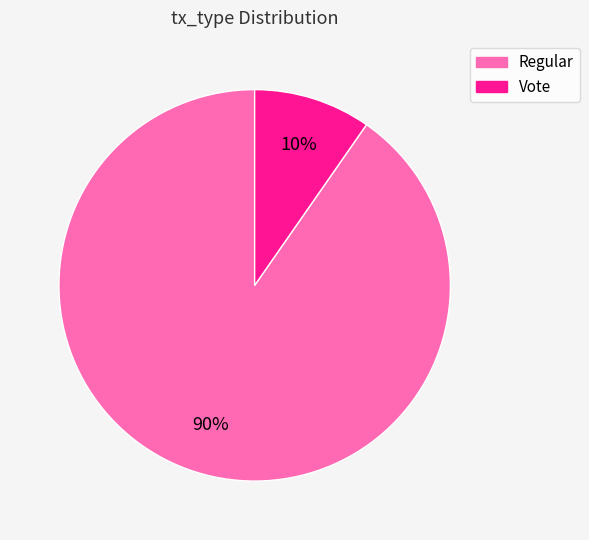

Is it true that Vote is 23% of the pie?

False